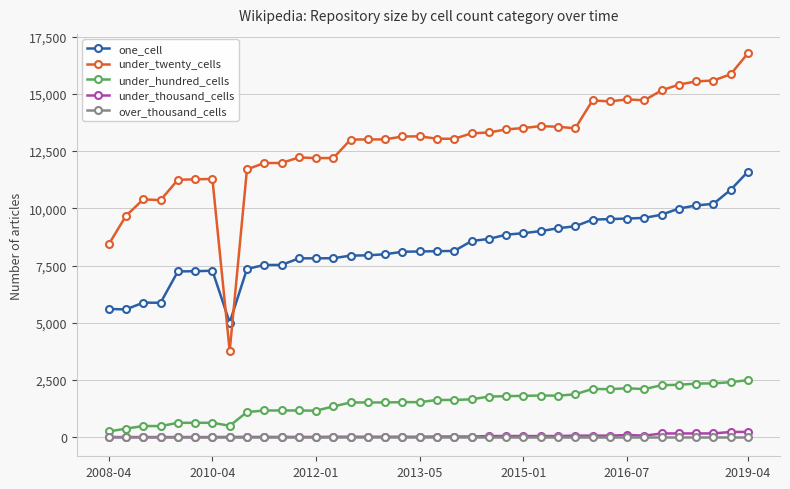

True or false: one_cell and over_thousand_cells cross at least once.

False